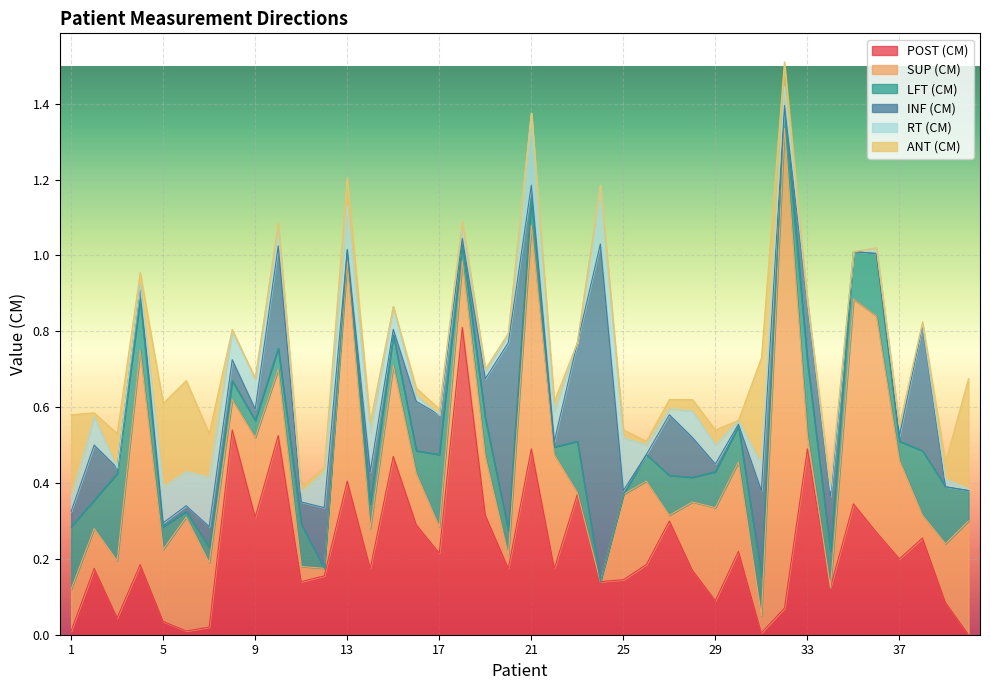

What is the average value of the POST (CM) series?

0.2